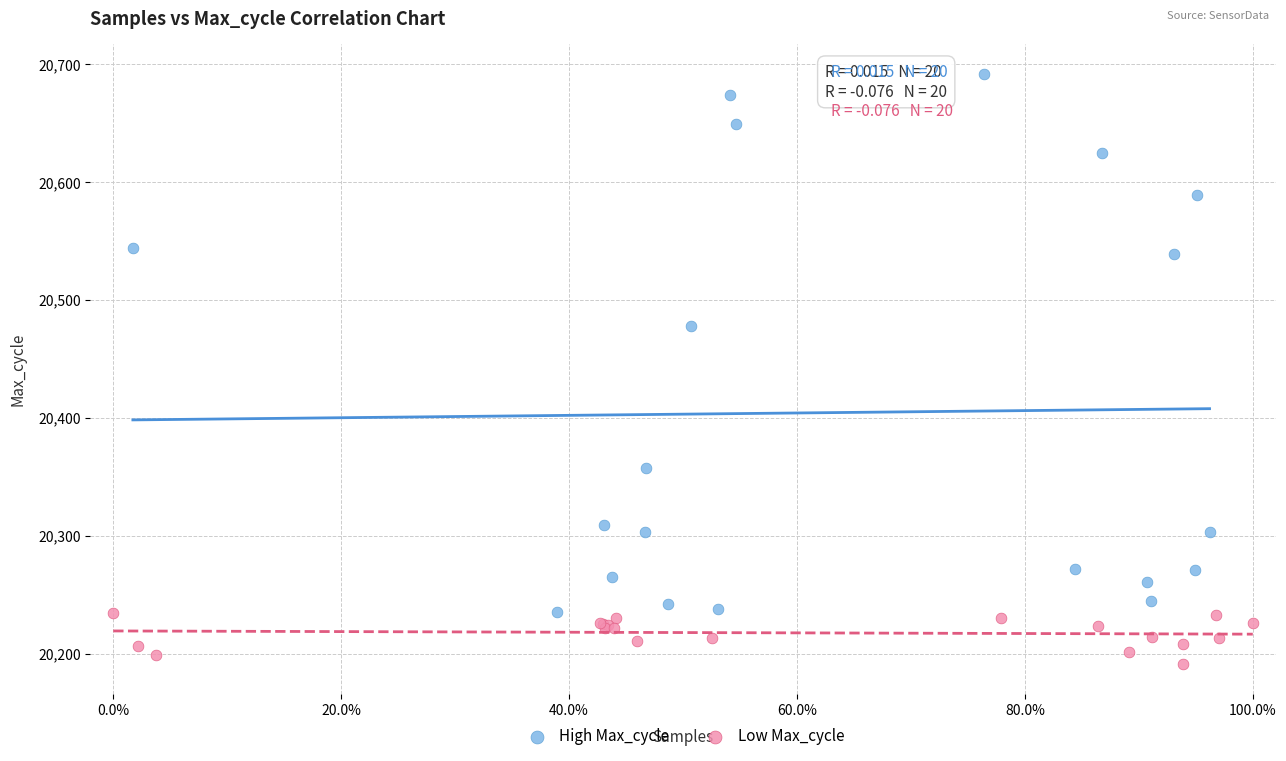

Which series reaches the minimum Y coordinate?

Low Max_cycle